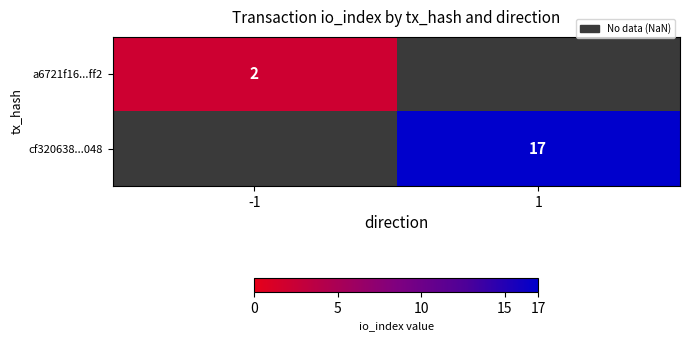

True or false: a6721f16...ff2 has a value of 1 at -1.

False